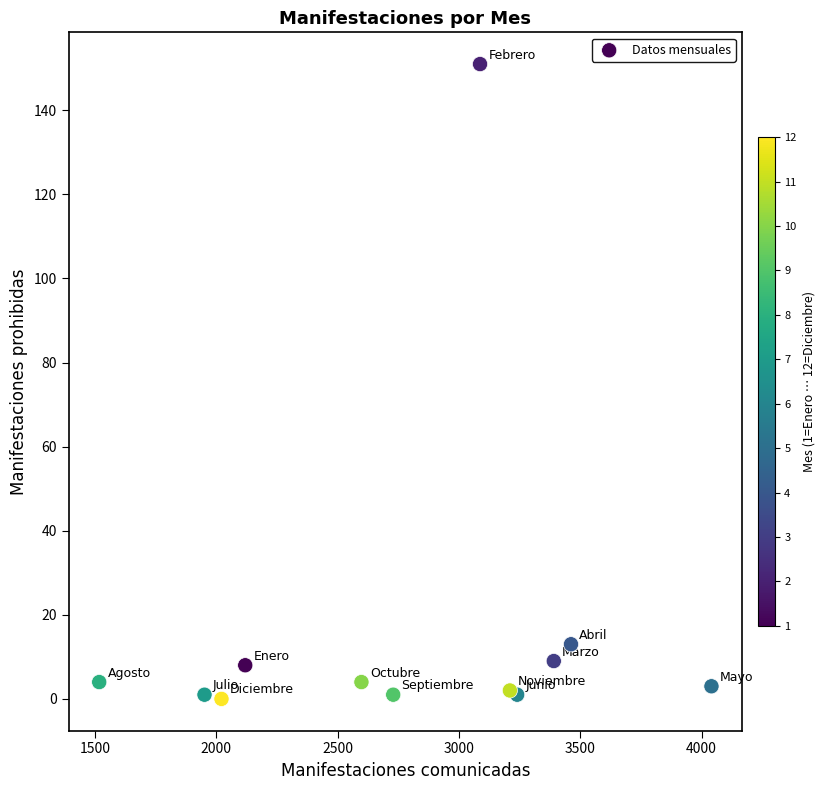

What is the average X value?

2780